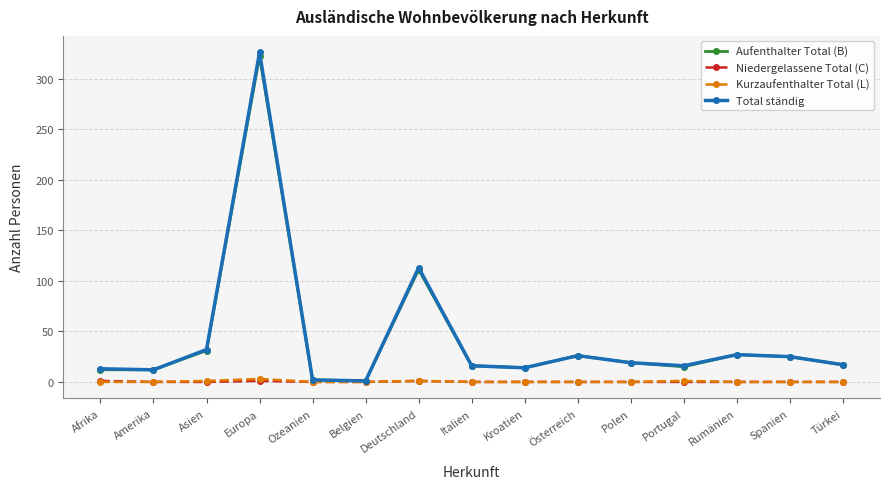

At which label does Total ständig first exceed 17?

Asien